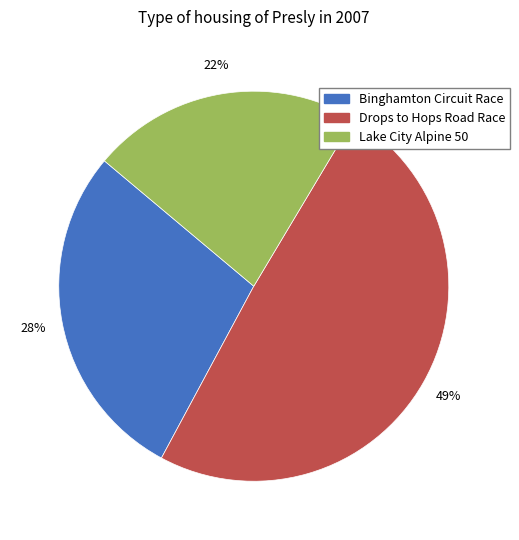

How many segments does this pie chart have?

3